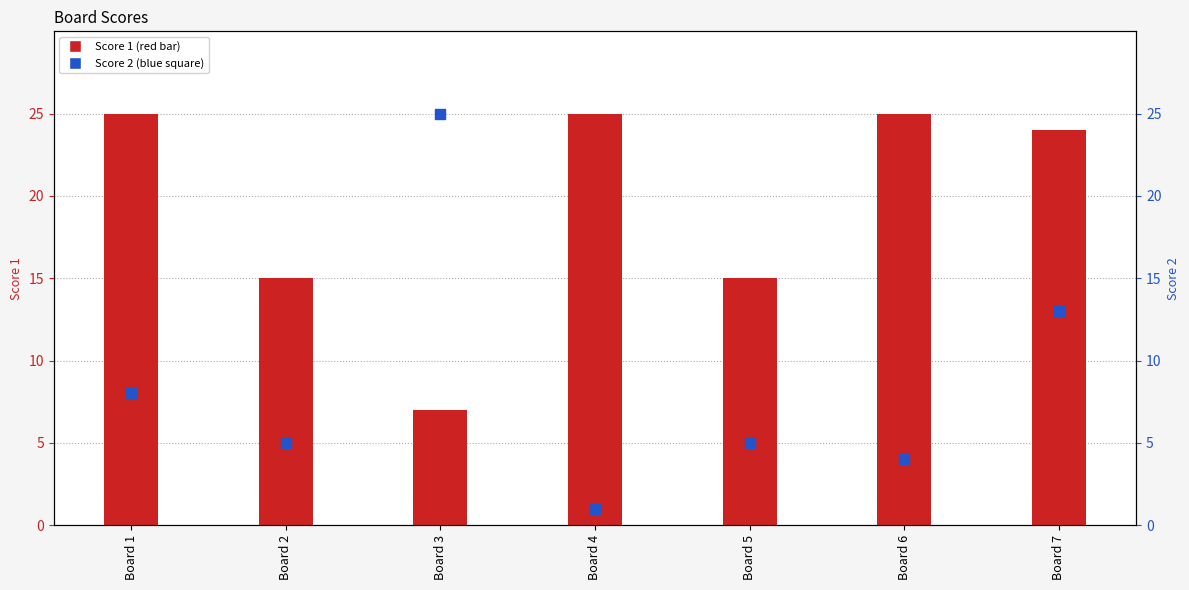

Which series has the largest total across all categories?

Score 1